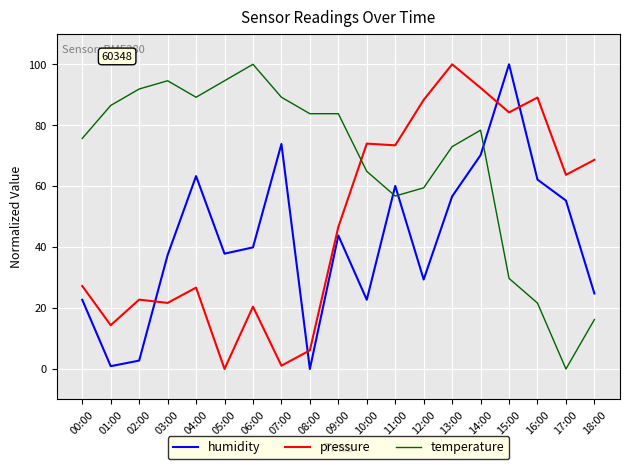

In humidity, how many points are higher than both neighbors (excluding endpoints)?

5